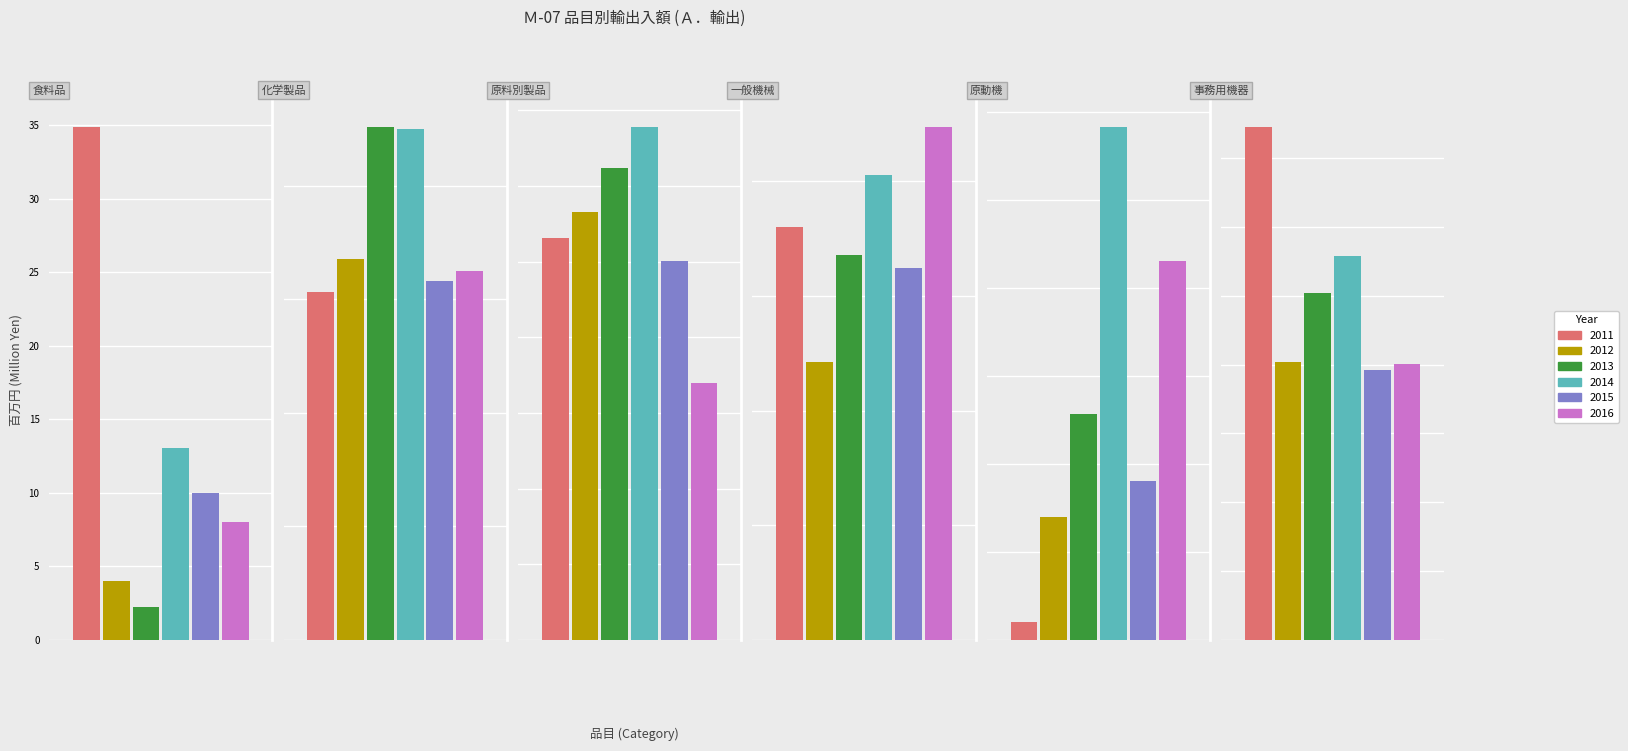

What value does the 2016 series have at 一般機械?

44738.0